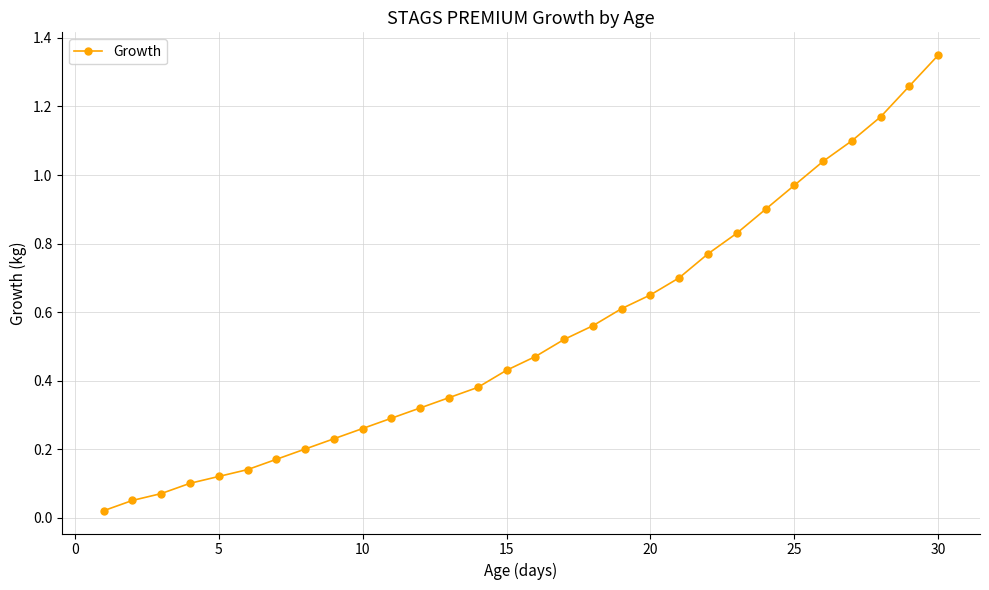

True or false: there are more than 2 points higher than both neighbors.

False